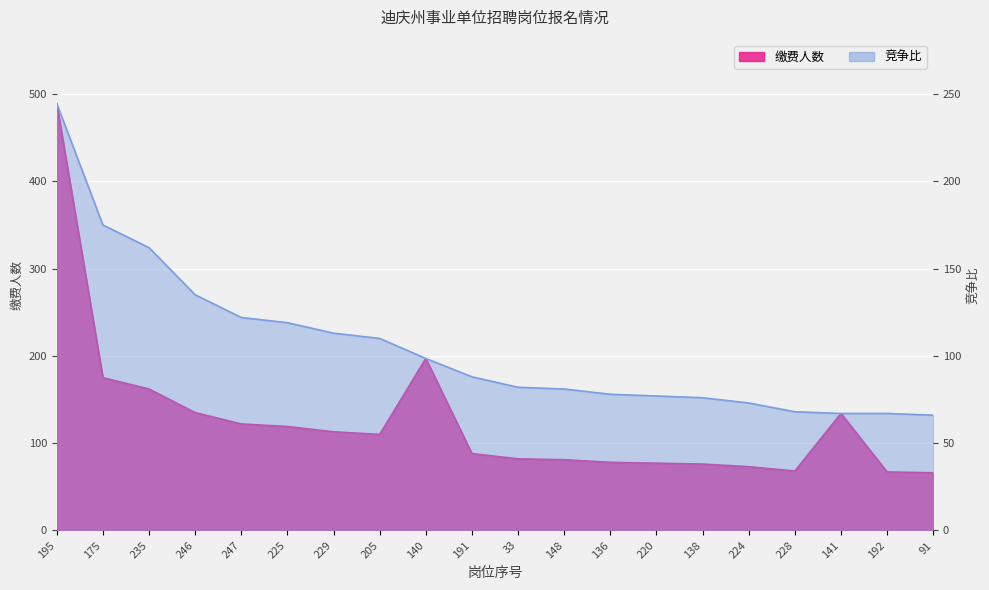

Reading right to left, what are all the values shown in this chart?

缴费人数: 66.0	67.0	134.0	68.0	73.0	76.0	77.0	78.0	81.0	82.0	88.0	197.0	110.0	113.0	119.0	122.0	135.0	162.0	175.0	489.0
竞争比: 66.0	67.0	67.0	68.0	73.0	76.0	77.0	78.0	81.0	82.0	88.0	98.5	110.0	113.0	119.0	122.0	135.0	162.0	175.0	244.5